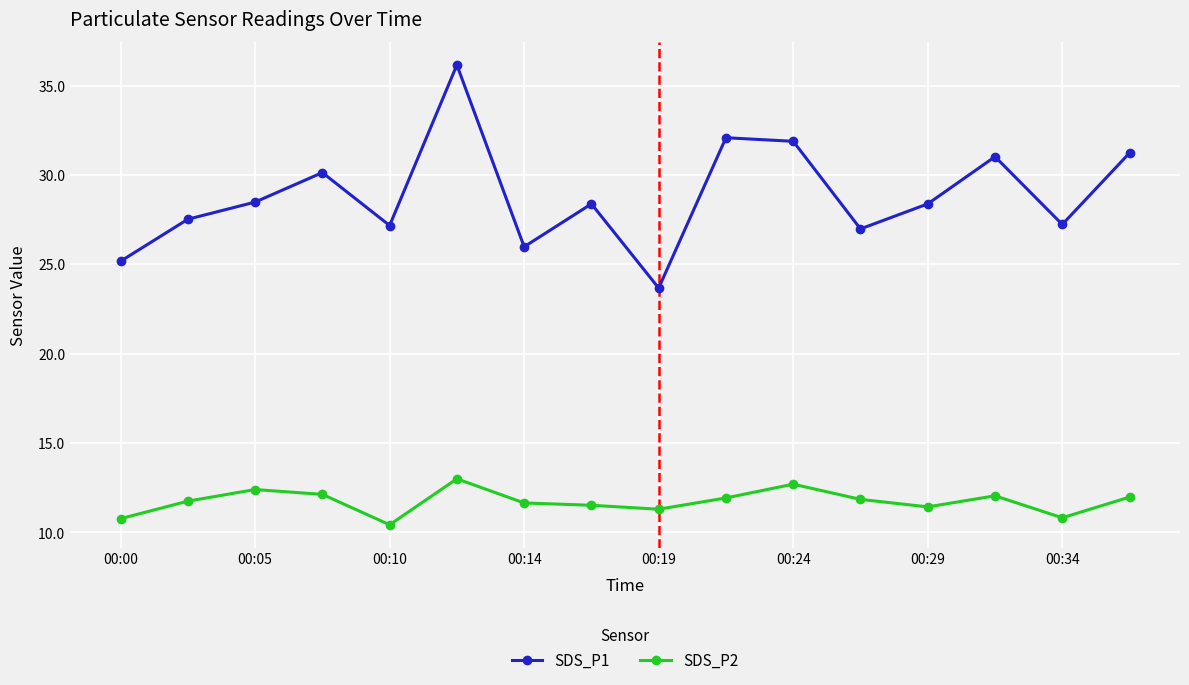

What is the sum of all SDS_P2 values?

187.7